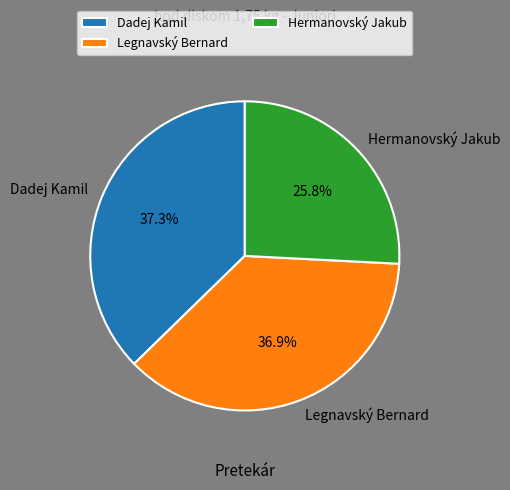

To the nearest percent, what percentage of the pie is Hermanovský Jakub?

26%